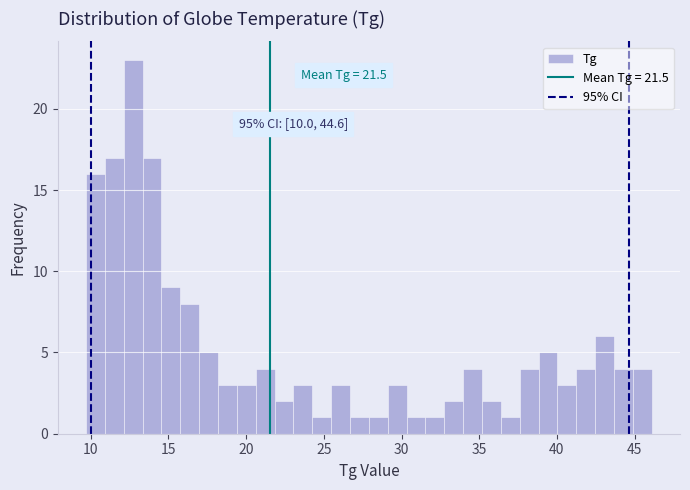

Read against the x-axis, roughly where is the centre of the tallest bar?

12.5